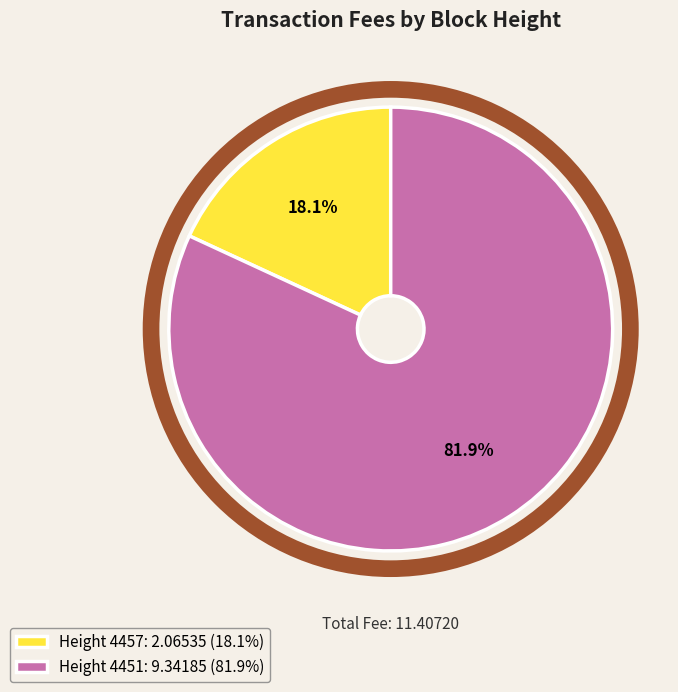

Between Height 4451: 9.34185 (81.9%) and Height 4457: 2.06535 (18.1%), which is larger?

Height 4451: 9.34185 (81.9%)